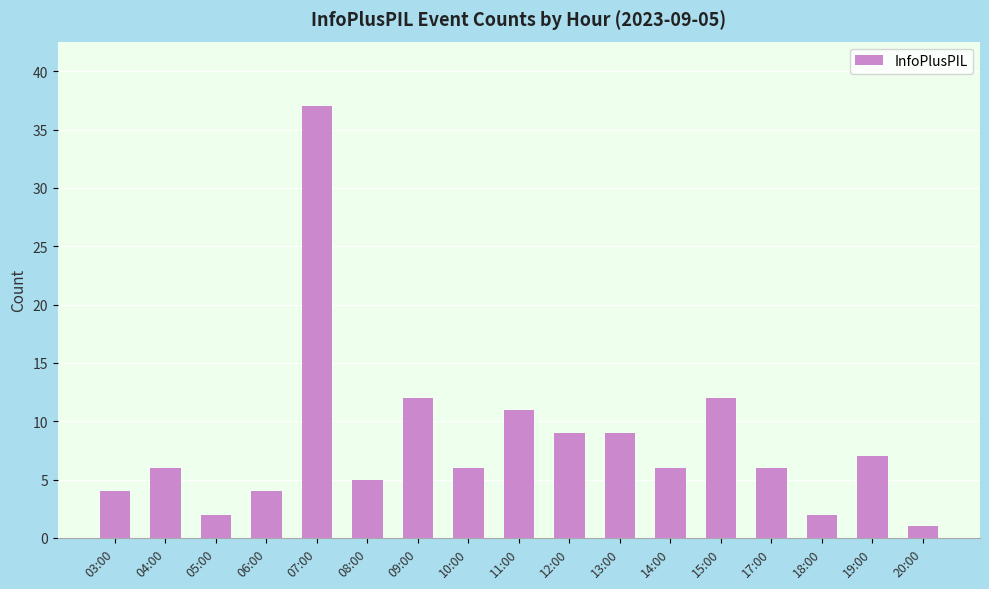

What is the value of the 14th bar from the left?

6